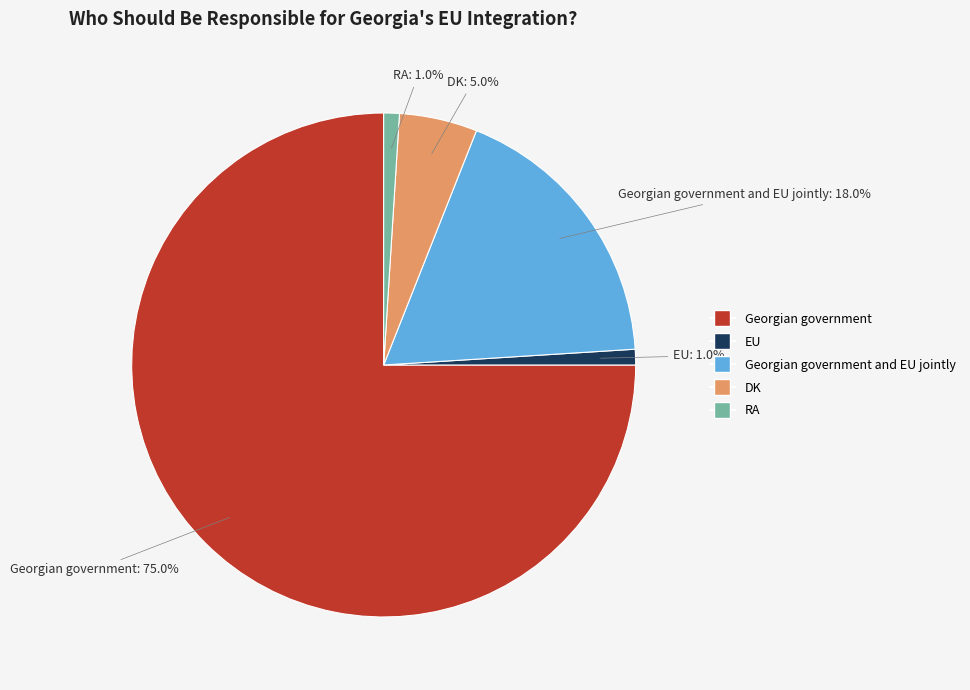

Is there a majority slice in this chart?

Yes